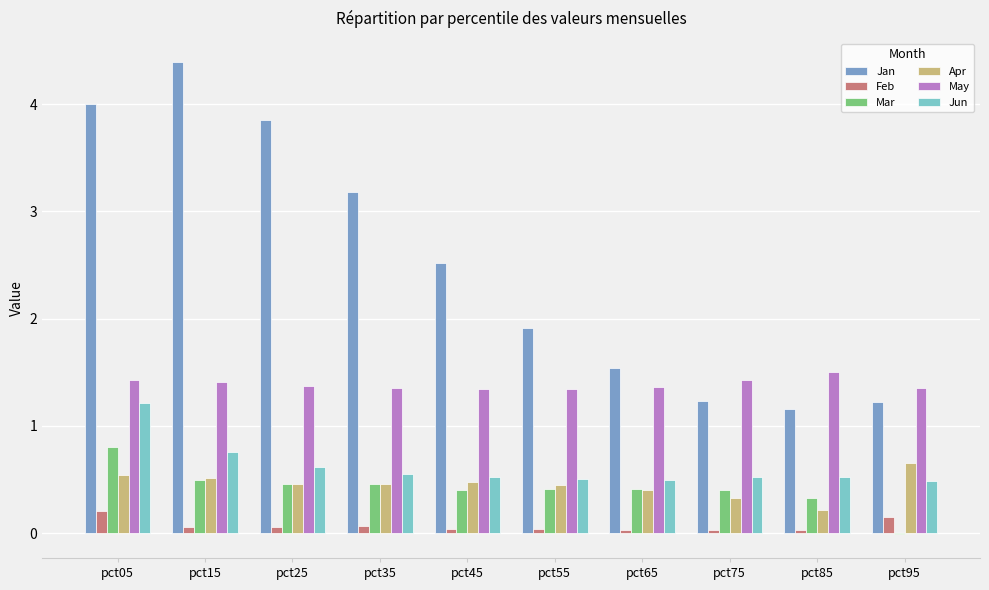

Between pct25 and pct55, which series saw the biggest shift?

Jan